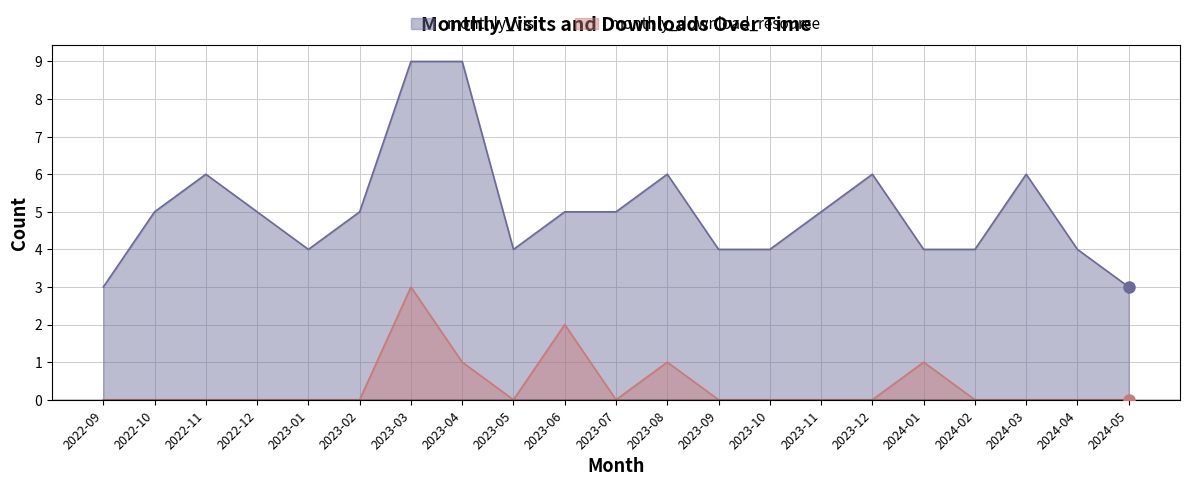

What is the difference between the highest and lowest values at 2023-10?

4